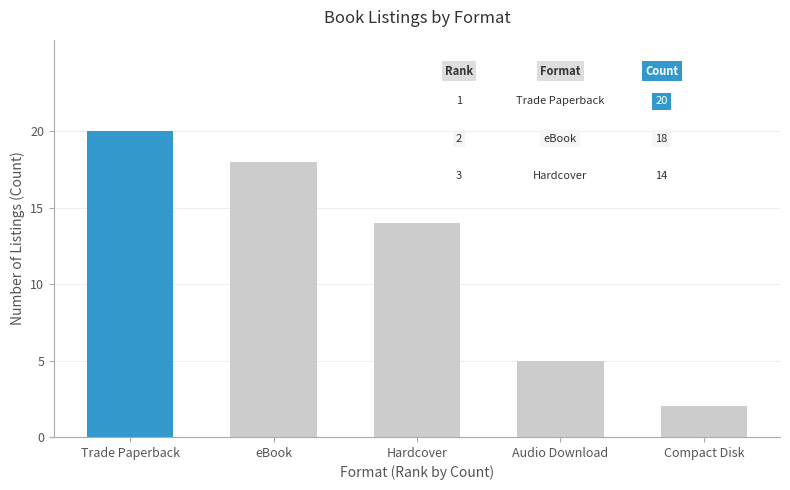

Where is the data nearest to the value 11?

Hardcover